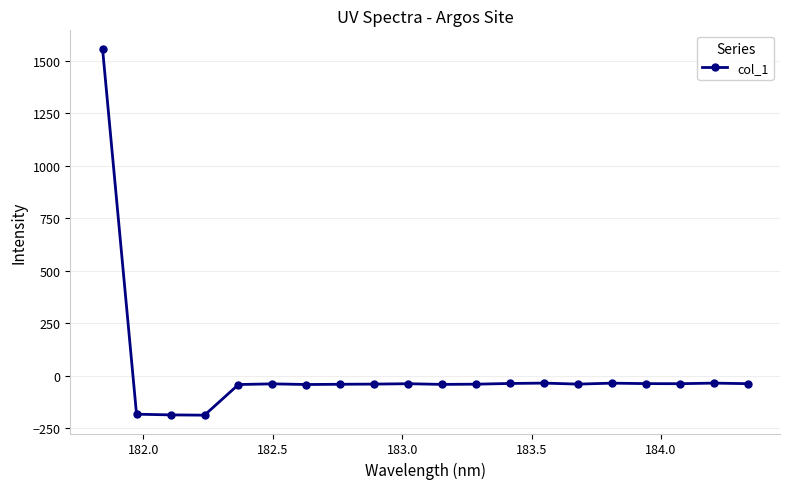

What is the difference between the maximum and second lowest values?

1746.0